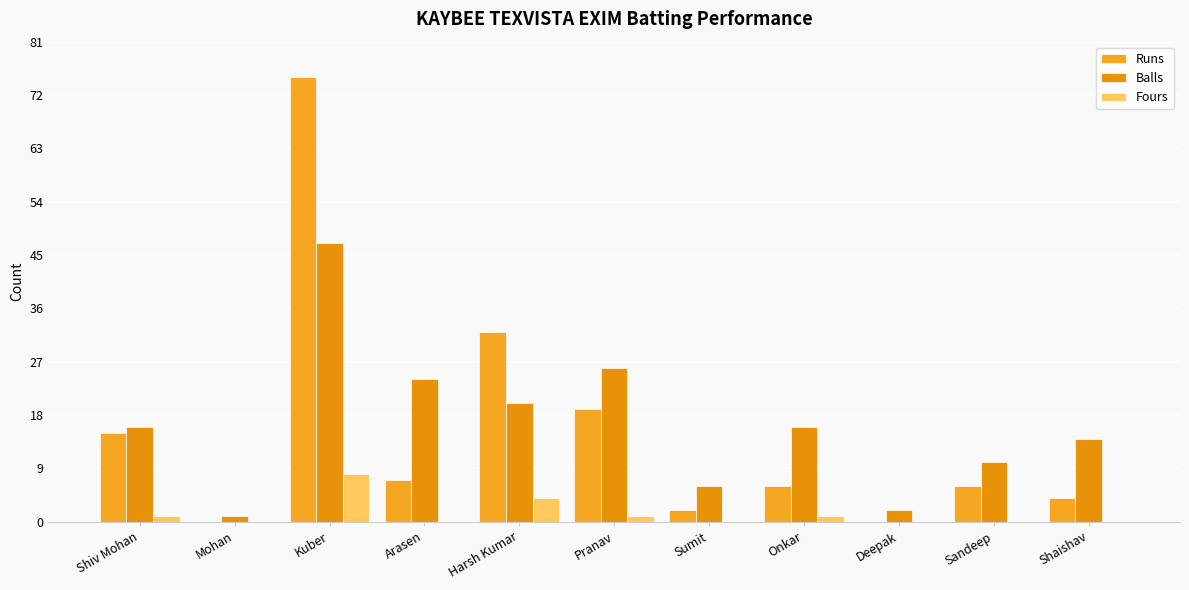

The Fours series shows 0 at Arasen. True or false?

True